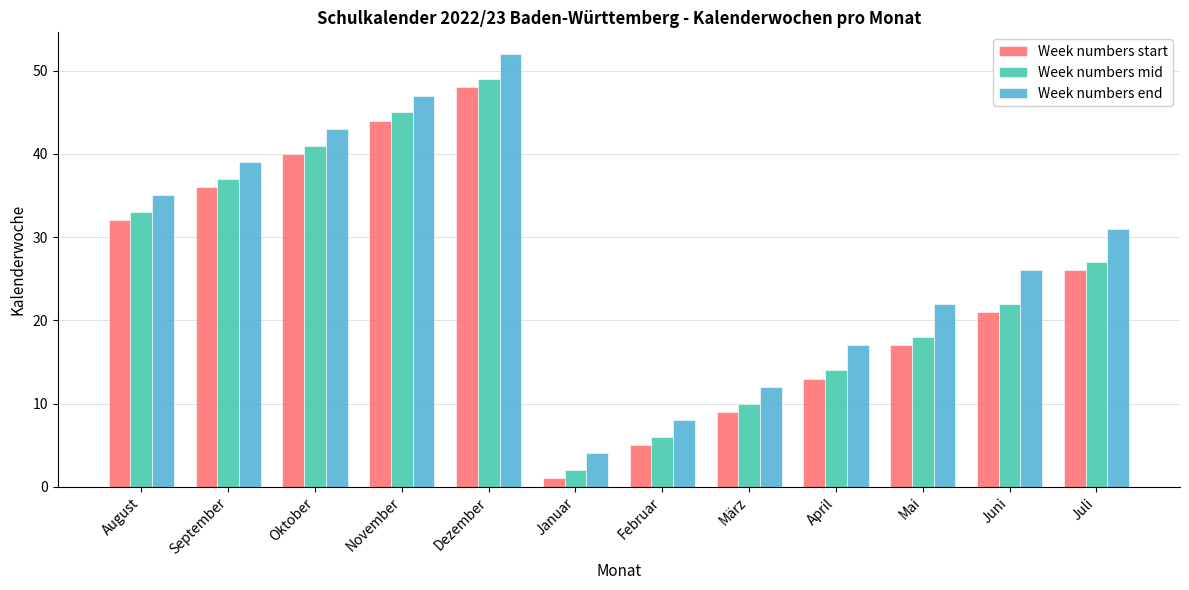

What position from the left is September?

2